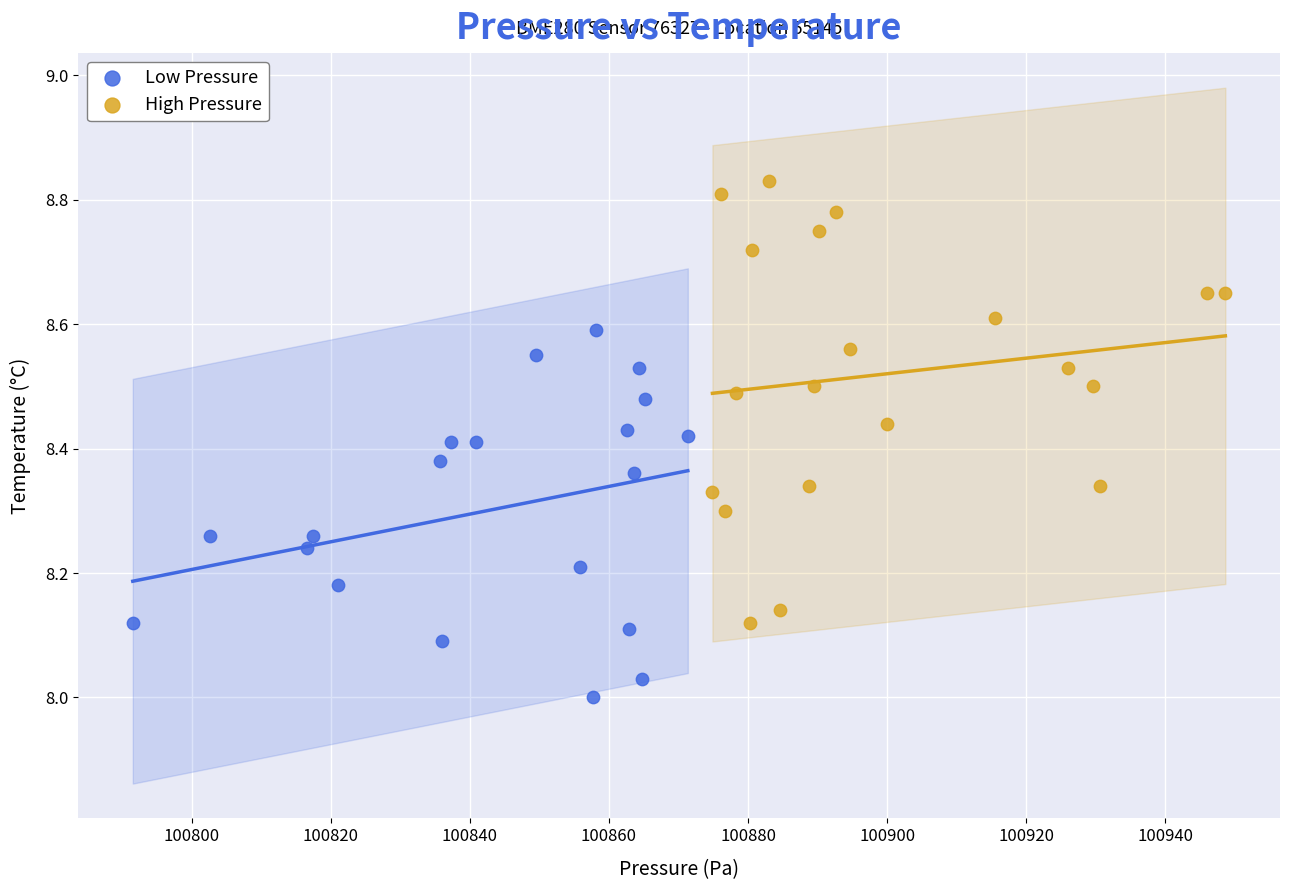

What are all the series names shown in the legend?

Low Pressure, High Pressure